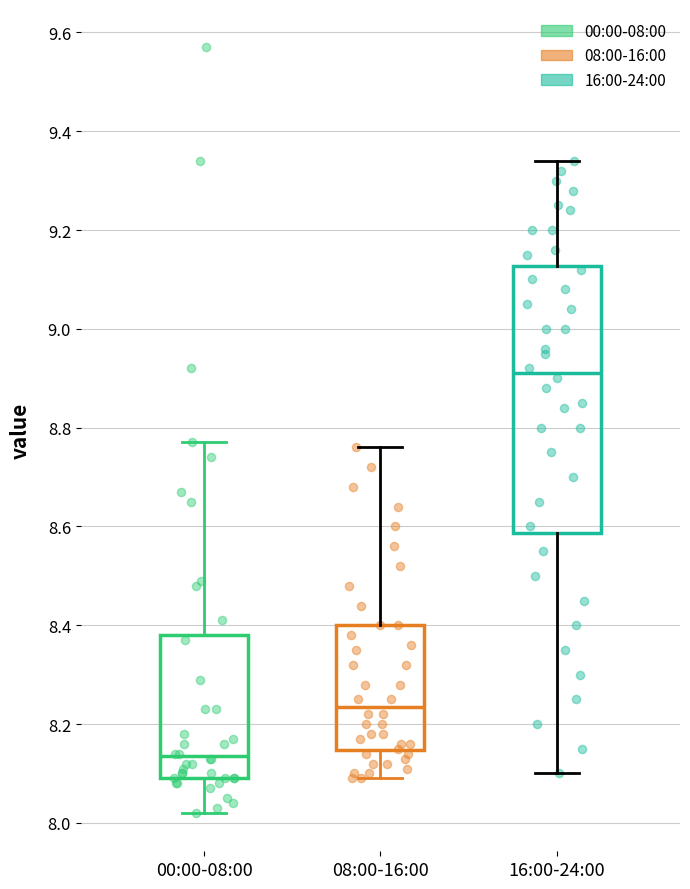

Reading left to right, transcribe this box plot: for each box, give where its median line is, the range the box spans, and where its two whiskers end, as read against the y-axis. The values are not printed on the chart, so give them approximately, as read against the axis.

00:00-08:00: median 8.14, box 8.10 to 8.38, whiskers 8.02 to 8.78
08:00-16:00: median 8.24, box 8.14 to 8.40, whiskers 8.10 to 8.76
16:00-24:00: median 8.92, box 8.58 to 9.12, whiskers 8.10 to 9.34